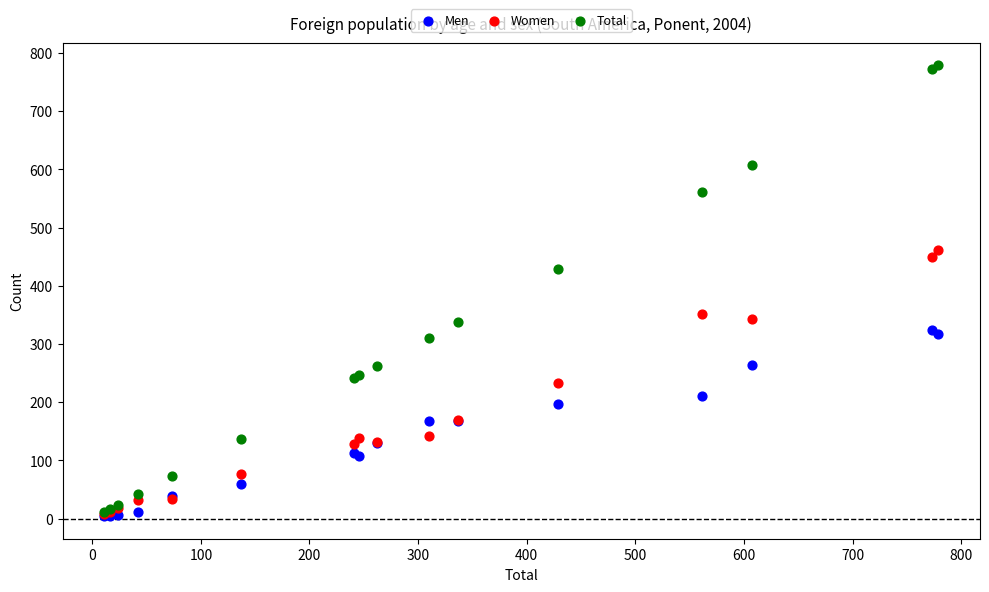

What are all the series names shown in the legend?

Men, Women, Total